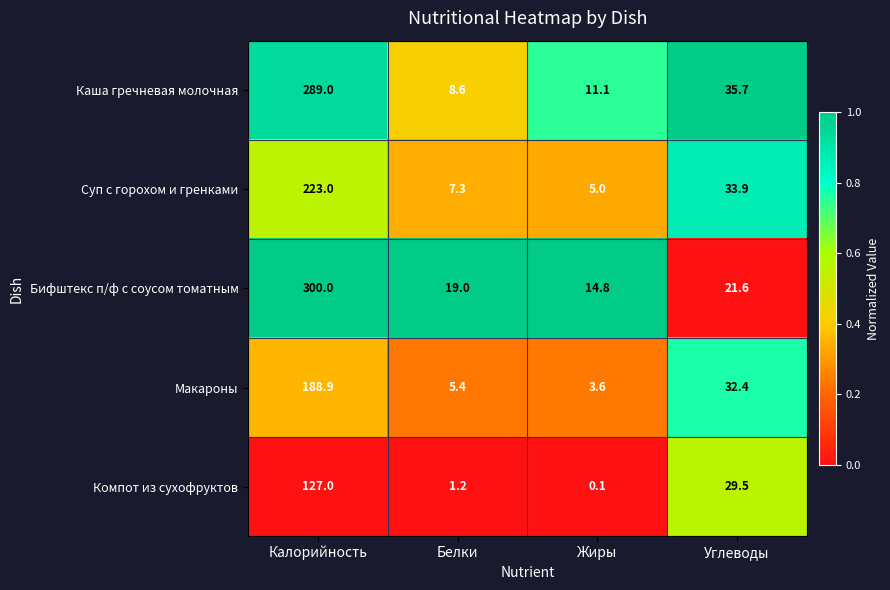

Rank the series at Белки from highest to lowest value.

Бифштекс п/ф с соусом томатным, Каша гречневая молочная, Суп с горохом и гренками, Макароны, Компот из сухофруктов